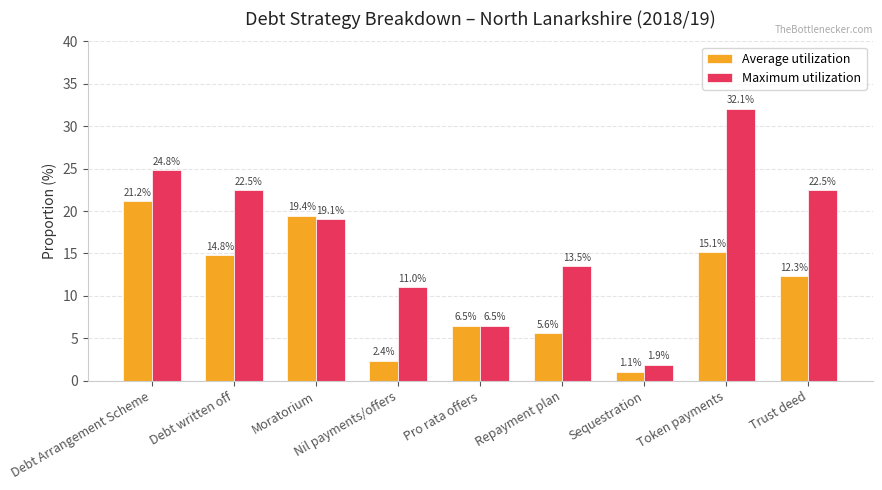

Is the value of Maximum utilization at Moratorium greater than the value of Average utilization at Pro rata offers?

Yes